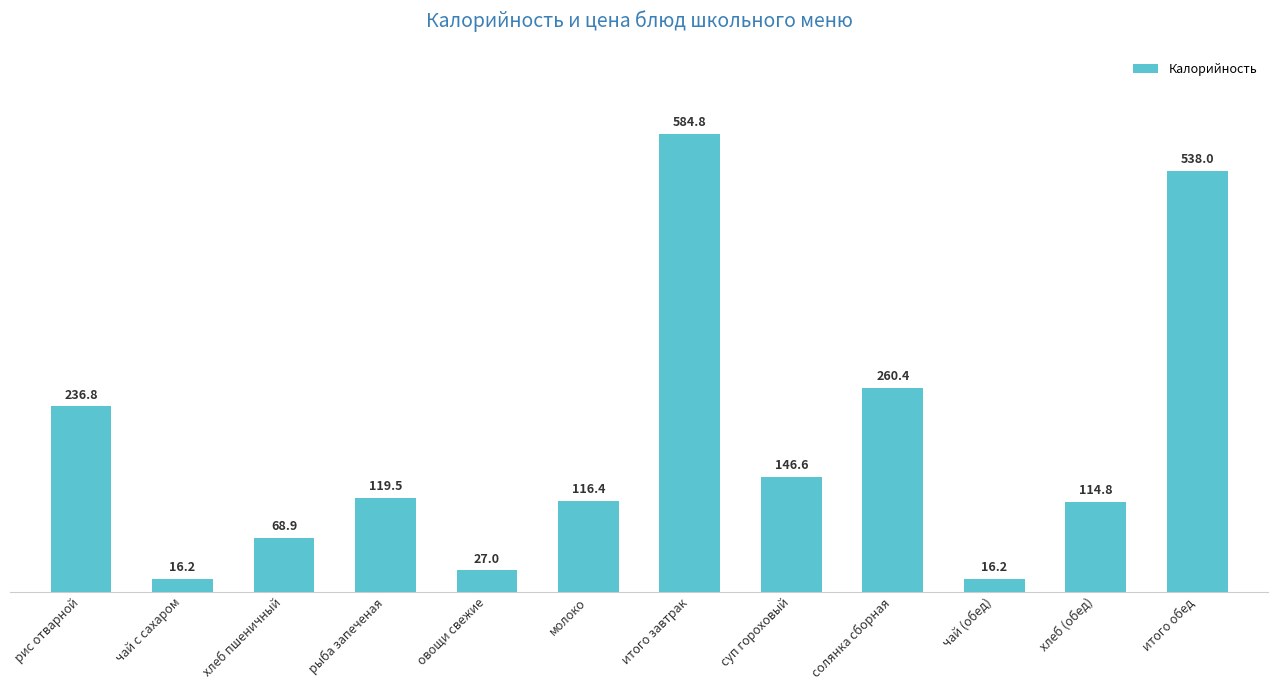

Between хлеб пшеничный and итого обед, which is larger?

итого обед